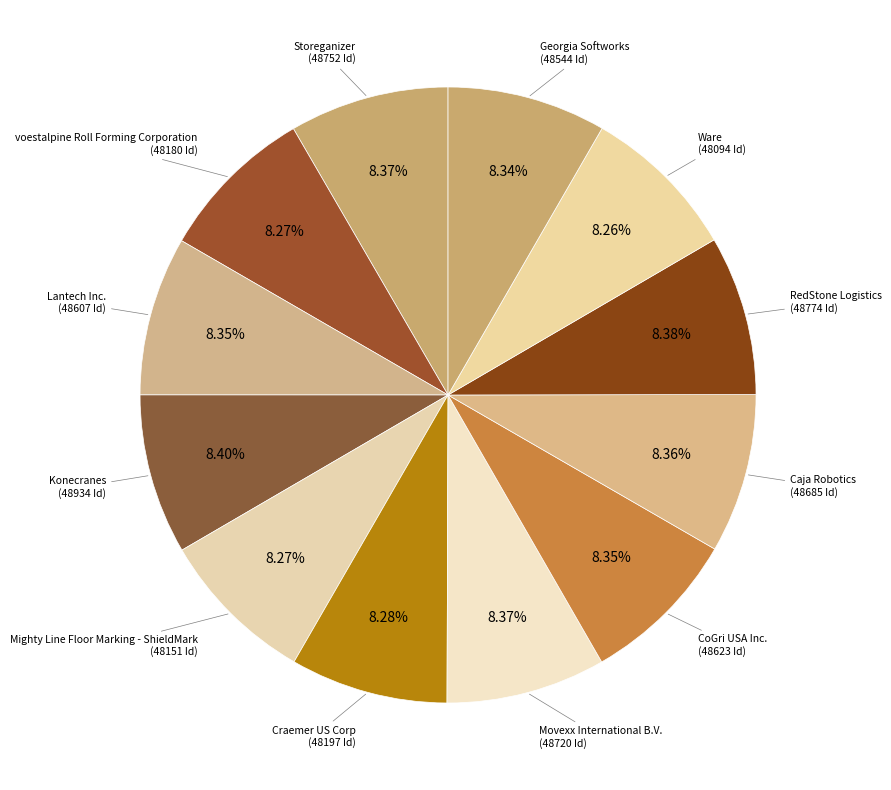

Count the number of slices in the pie.

12